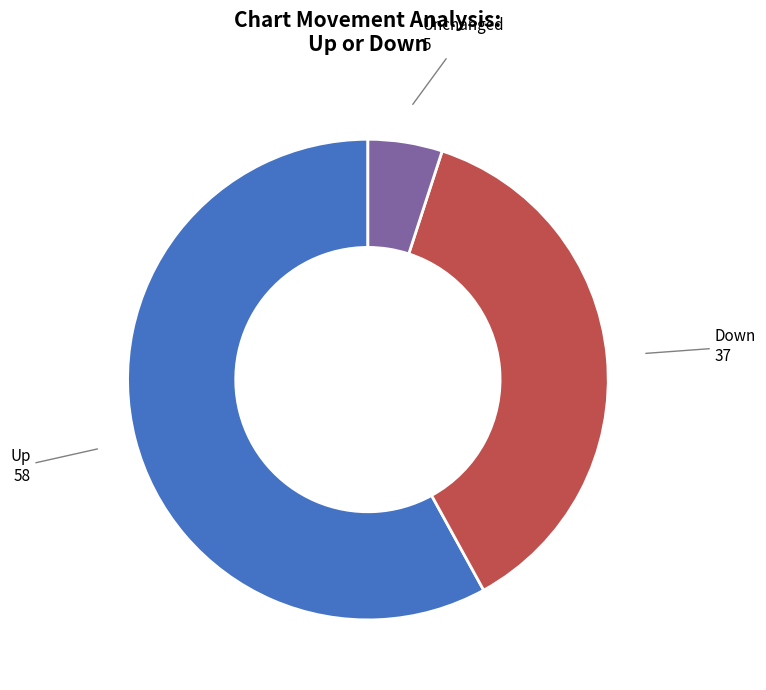

True or false: Up 58 accounts for 58% of the total.

True